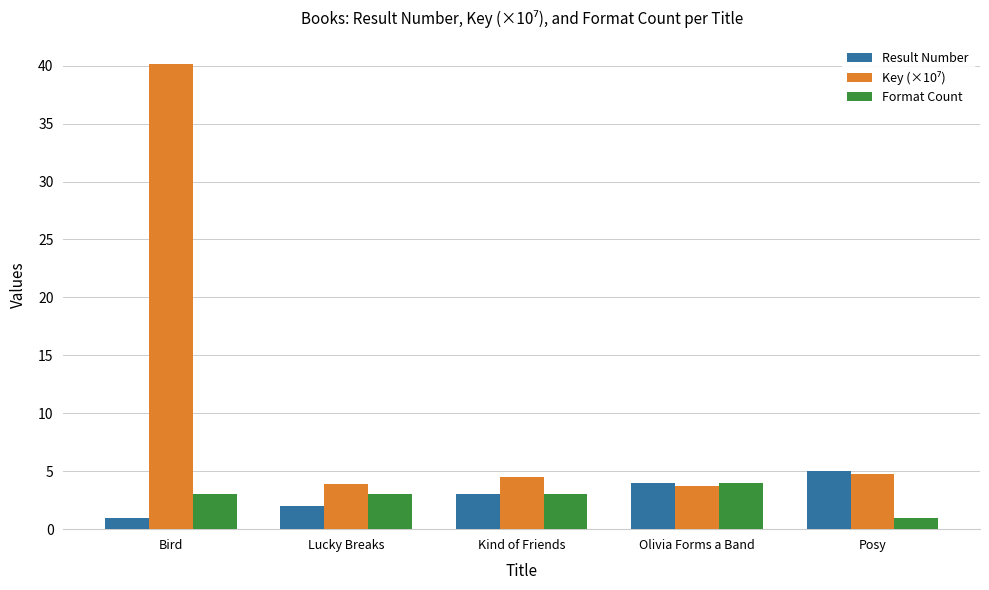

What is the greatest value displayed?

40.2